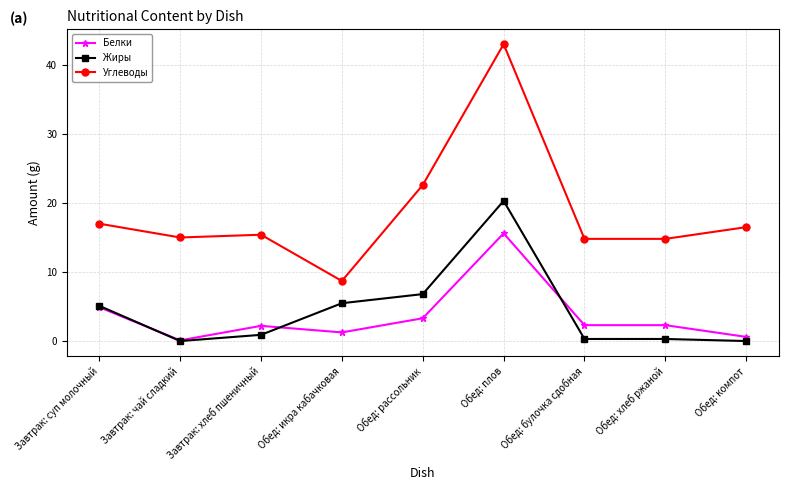

What is the sum of all Углеводы values?

167.8